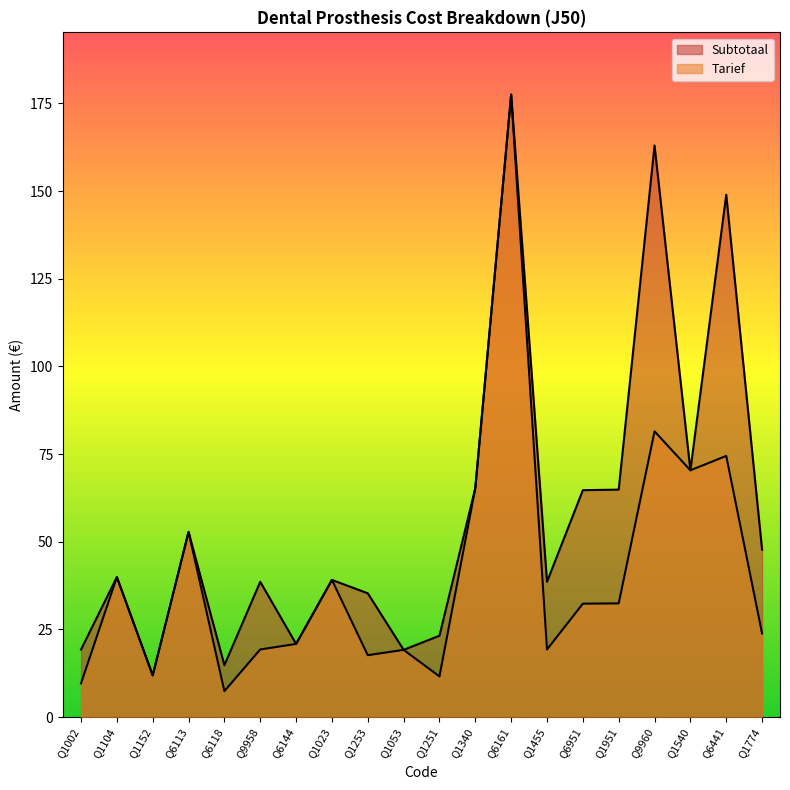

Which series has the widest spread of values?

Tarief